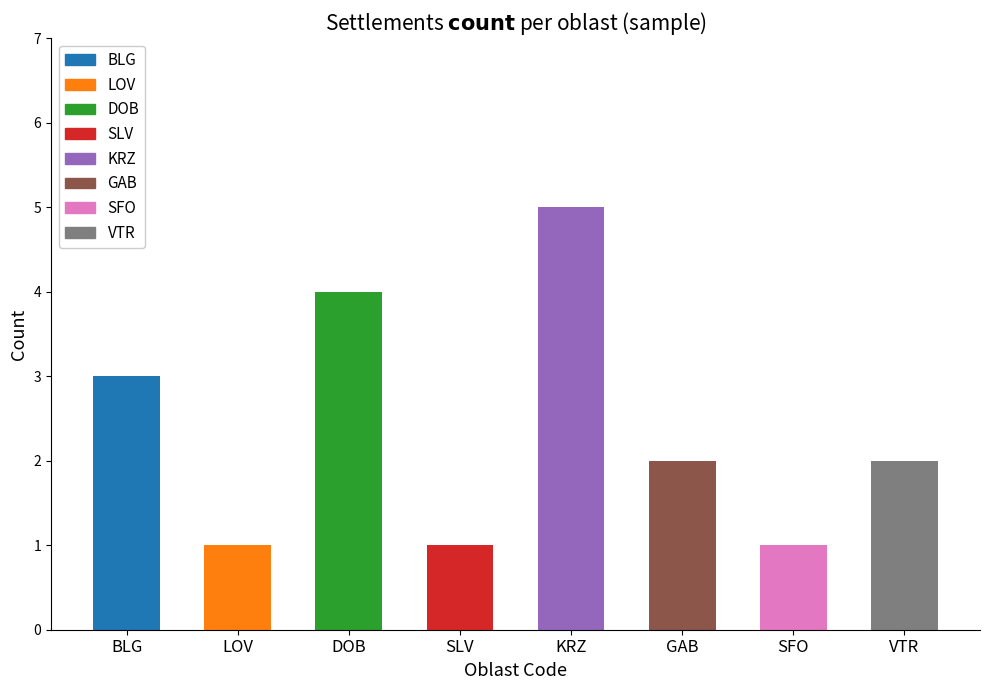

What is the value of the 6th bar from the left?

2